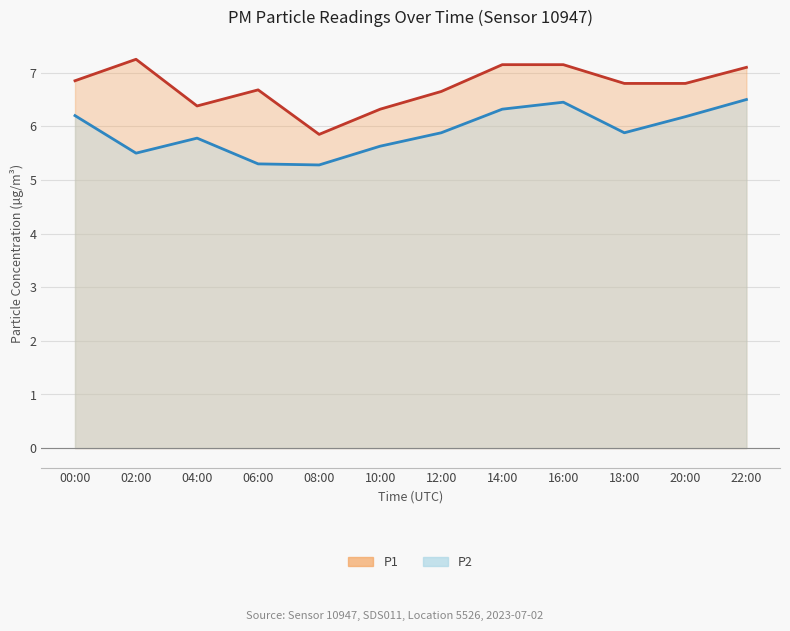

What is the sum of all P2 values?

70.9